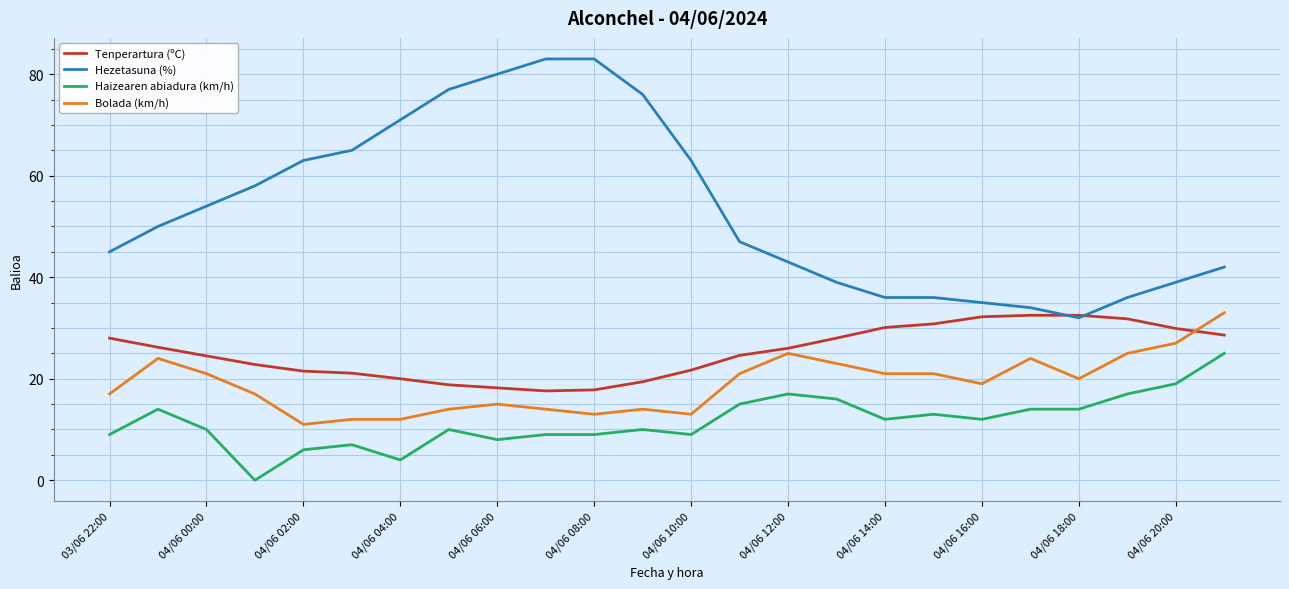

True or false: Haizearen abiadura (km/h) and Hezetasuna (%) cross at least once.

False